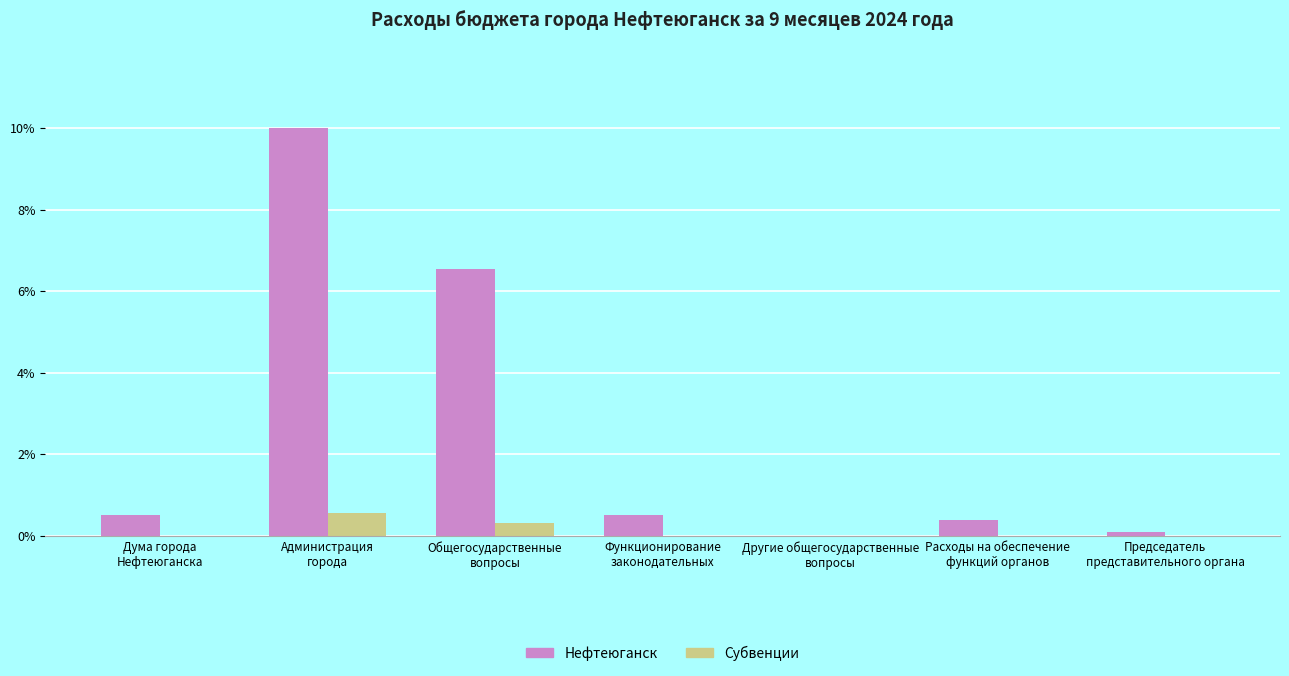

Which category has the highest value across all series?

Администрация
города